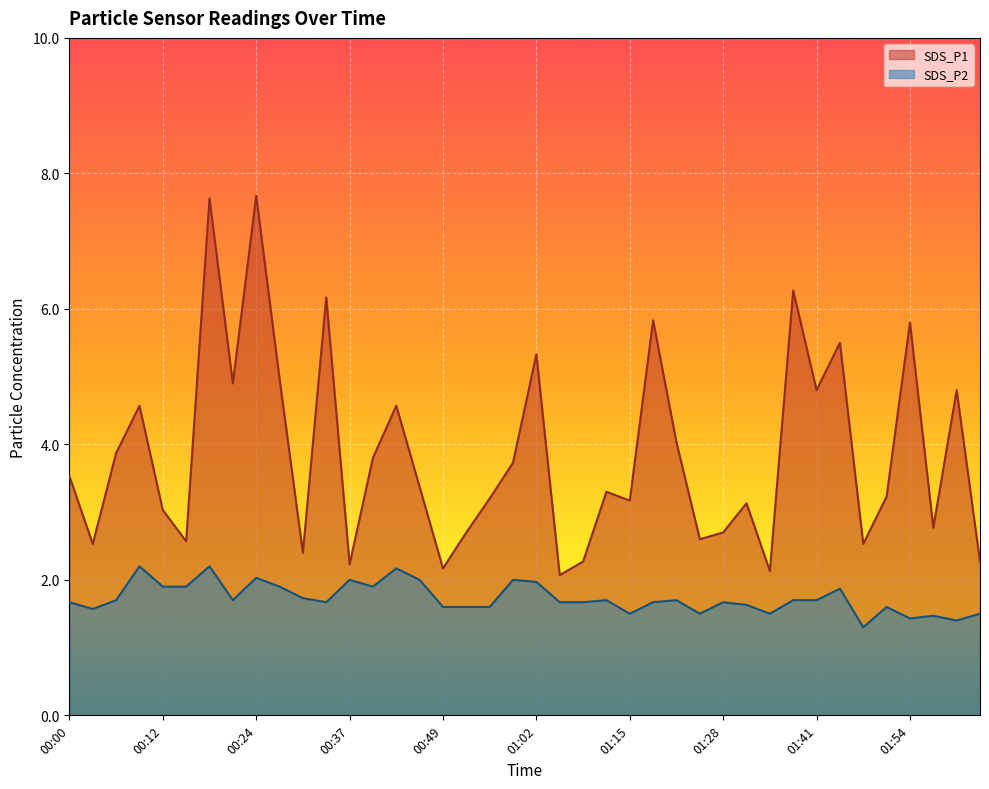

True or false: SDS_P1 has more than 1 points higher than both neighbors.

True